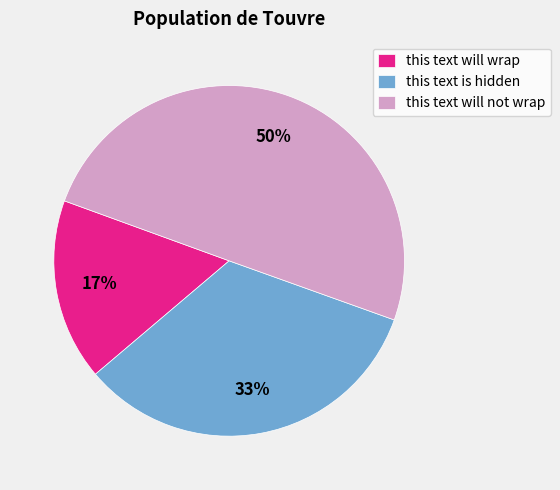

Combined, do this text will not wrap and this text will wrap account for over 50%?

Yes